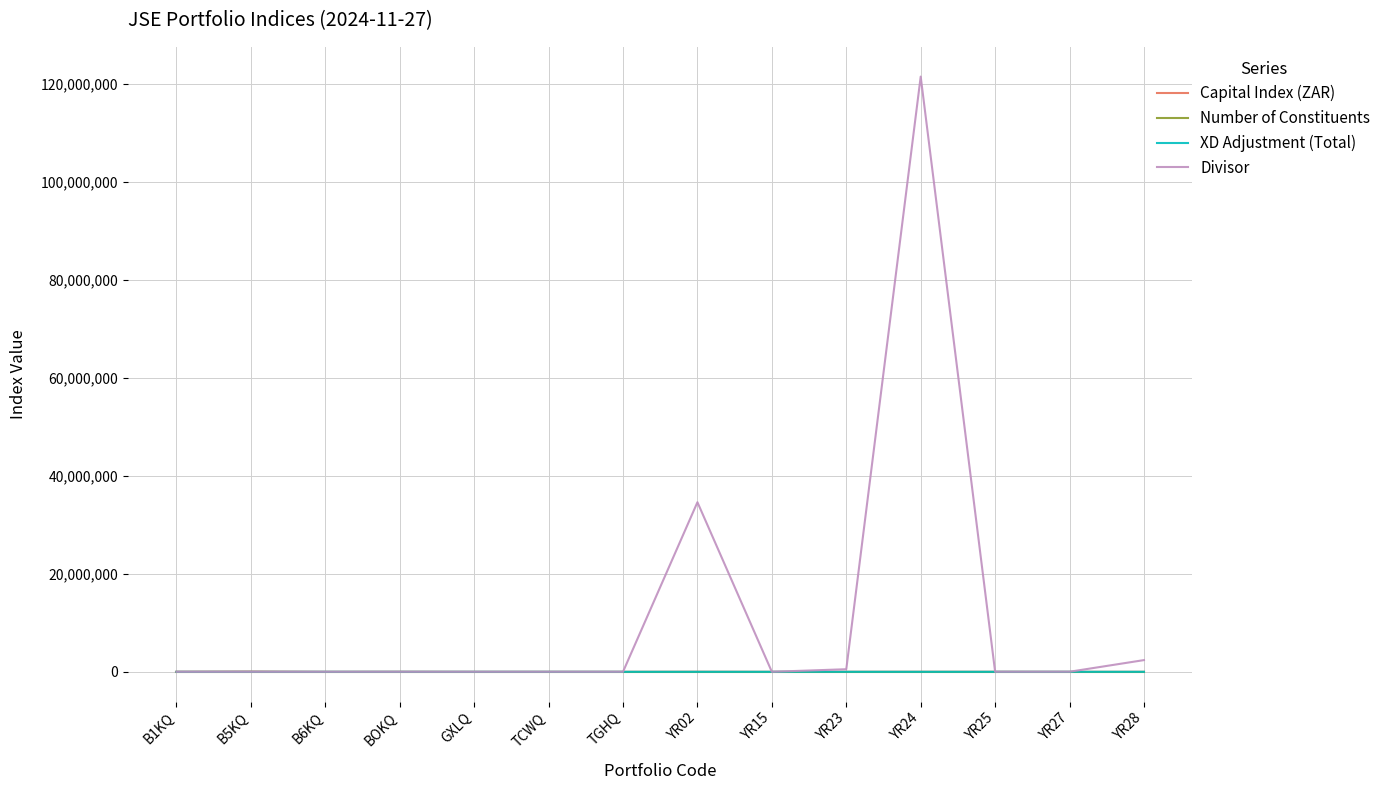

At which category is the sum across all series the highest?

YR24